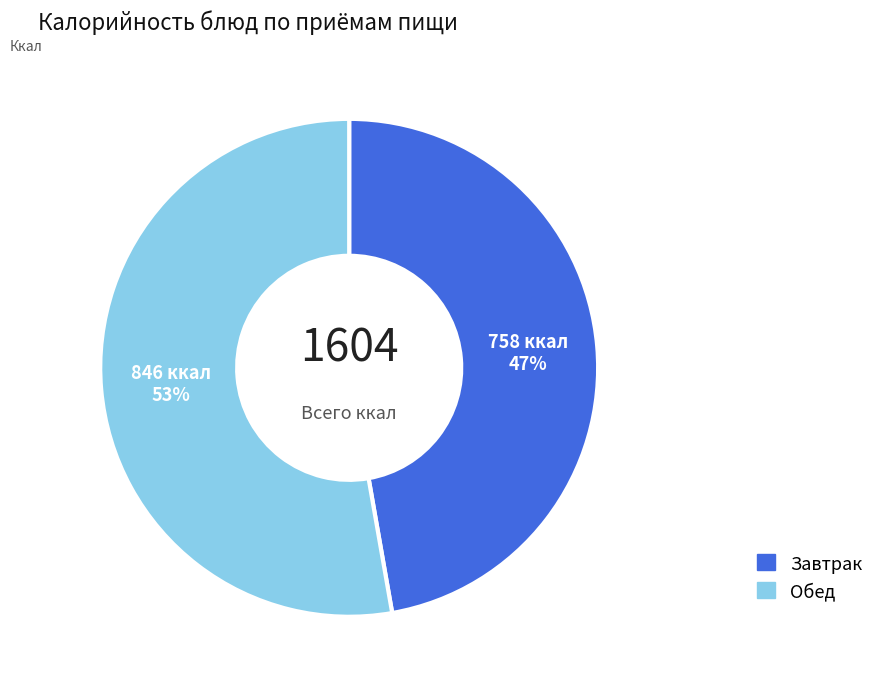

Is there any slice that represents more than half of the pie?

Yes